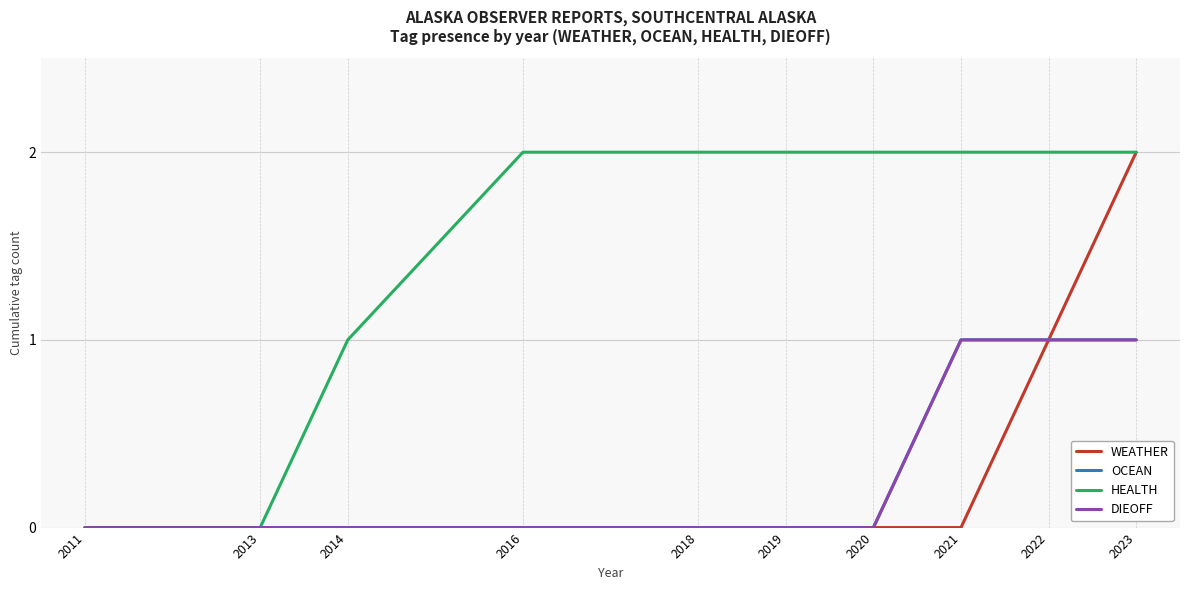

List the labels in order of HEALTH value, largest first.

2016, 2018, 2019, 2020, 2021, 2022, 2023, 2014, 2011, 2013